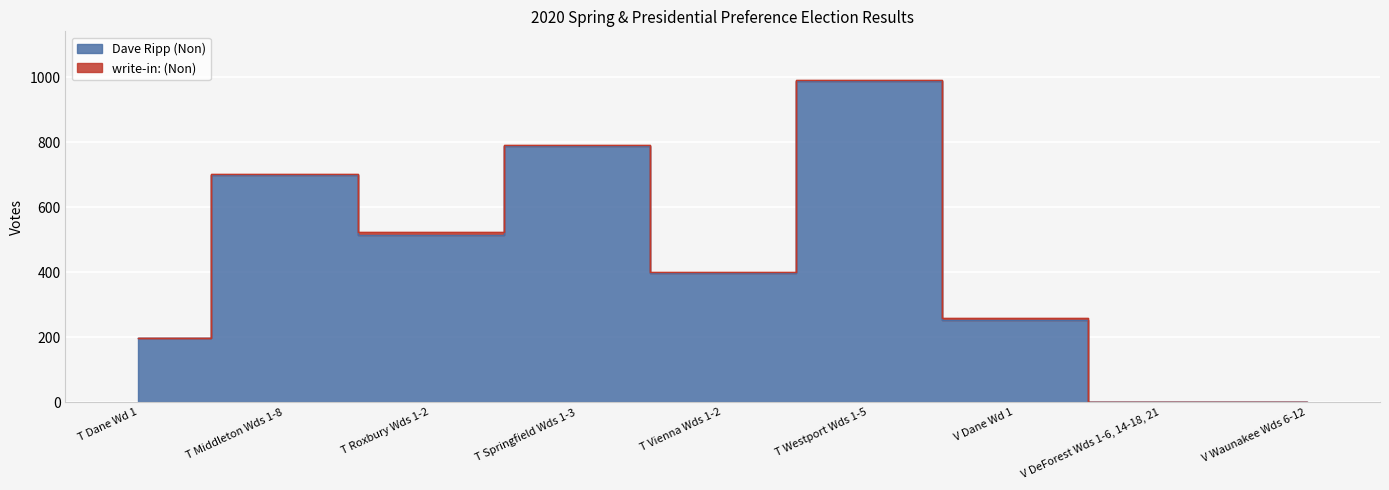

The value at T Springfield Wds 1-3 is 1344. True or false?

False